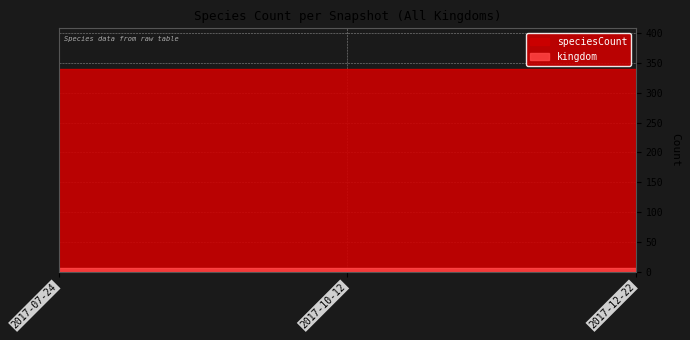

The value of kingdom at 2017-12-22 is 4. True or false?

False